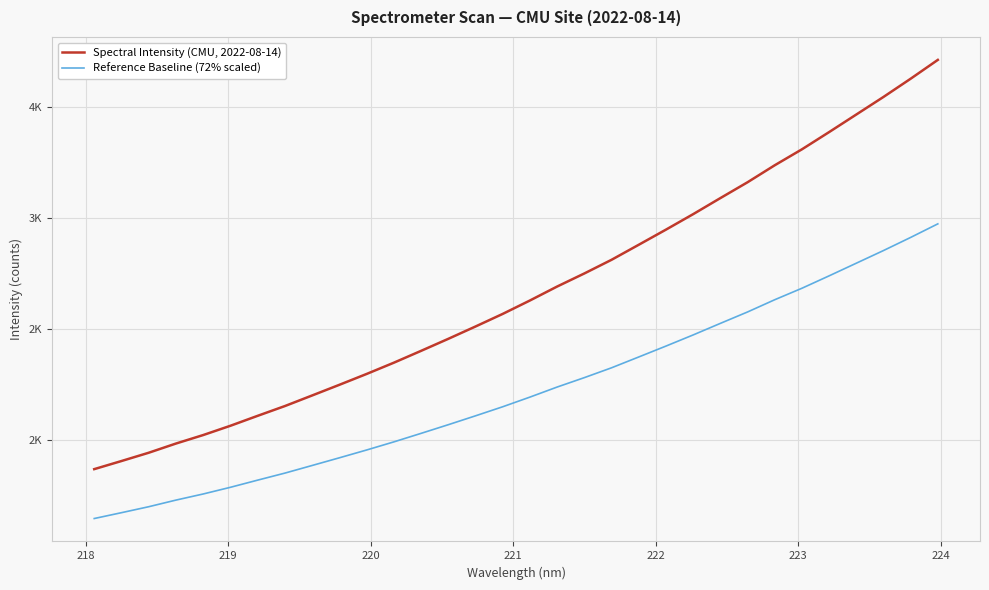

True or false: Reference Baseline (72% scaled) has more than 0 points higher than both neighbors.

False